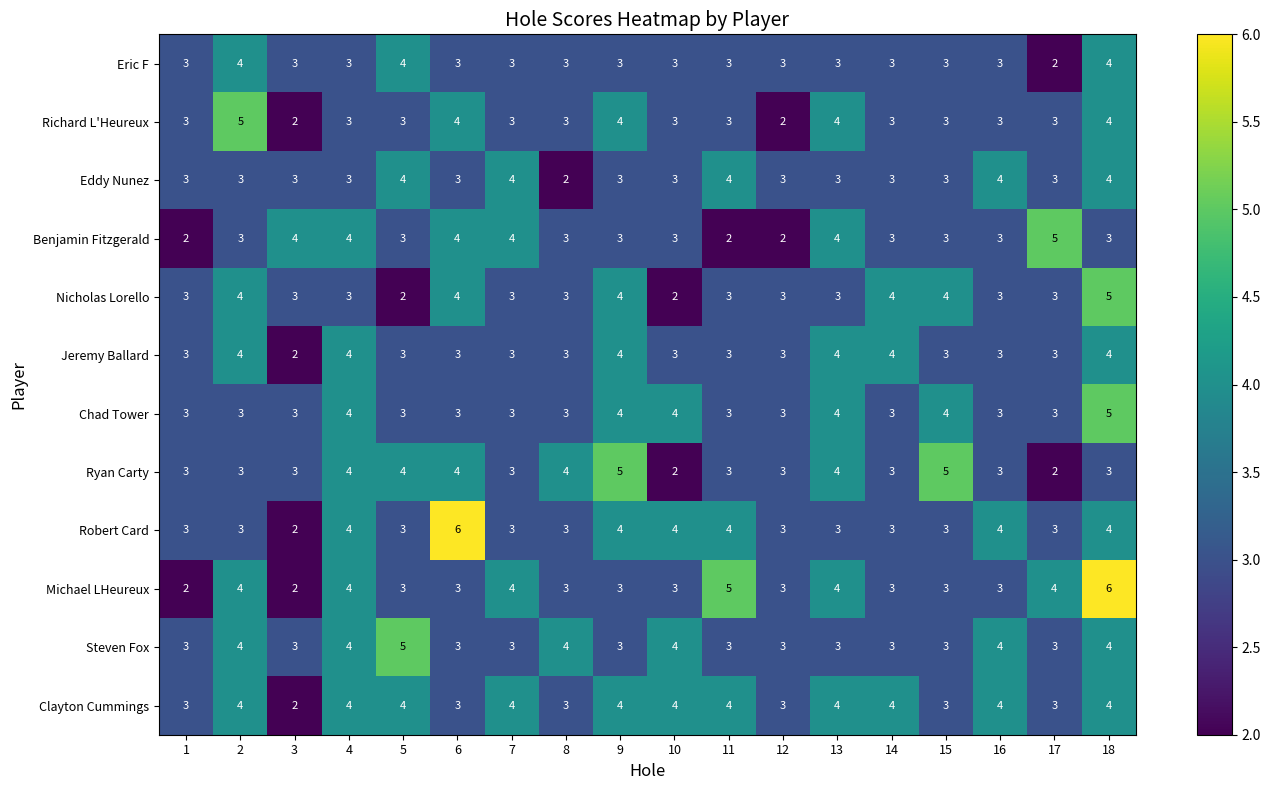

What is the sum of the Ryan Carty values at 14 and 8?

7